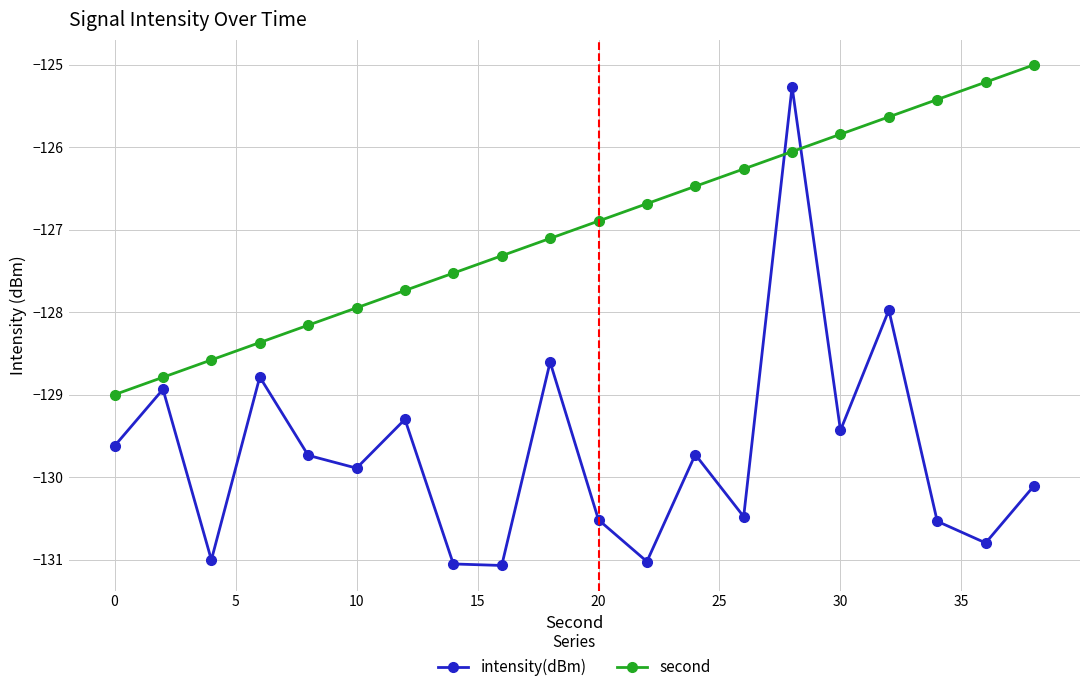

What is the value of the intensity(dBm) point at the 20th from the left?

-130.1